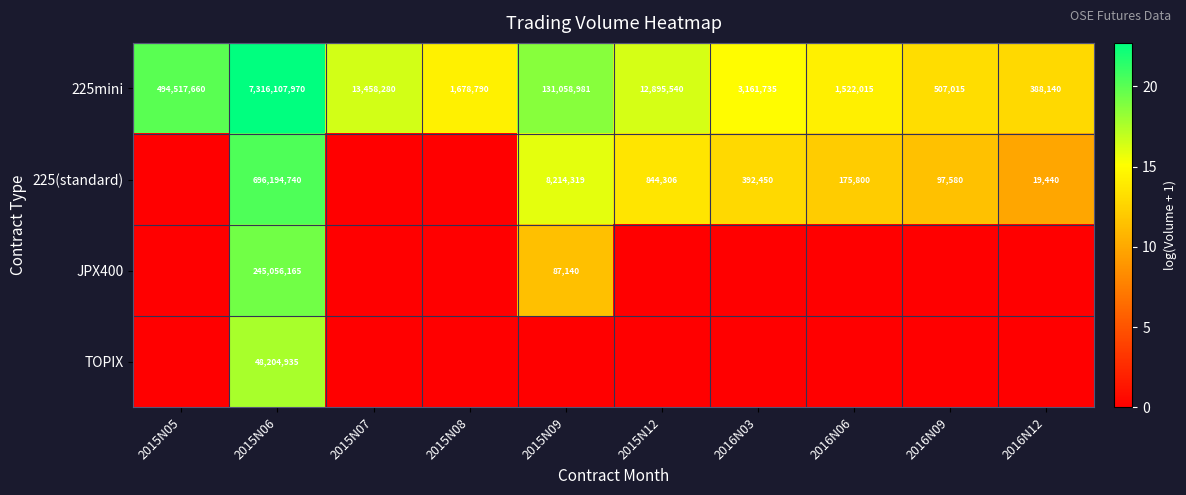

How many values in the 225mini series are below 12895540?

5